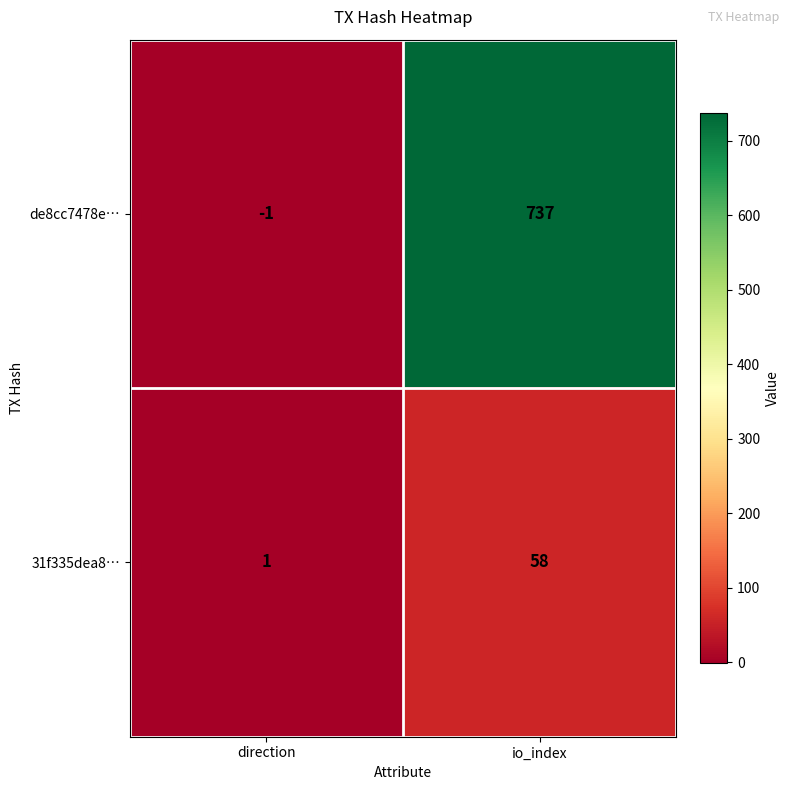

What is the sum of all 31f335dea8… values?

59